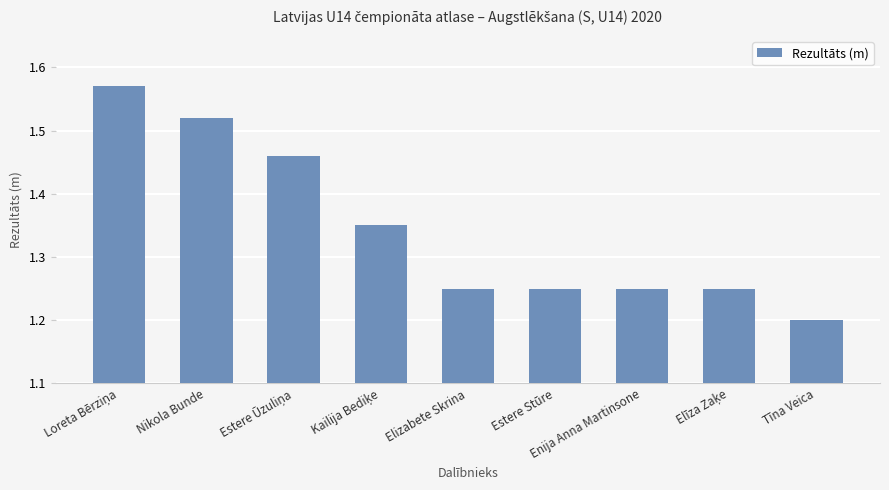

Which label corresponds to the smallest value in the chart?

Tīna Veica